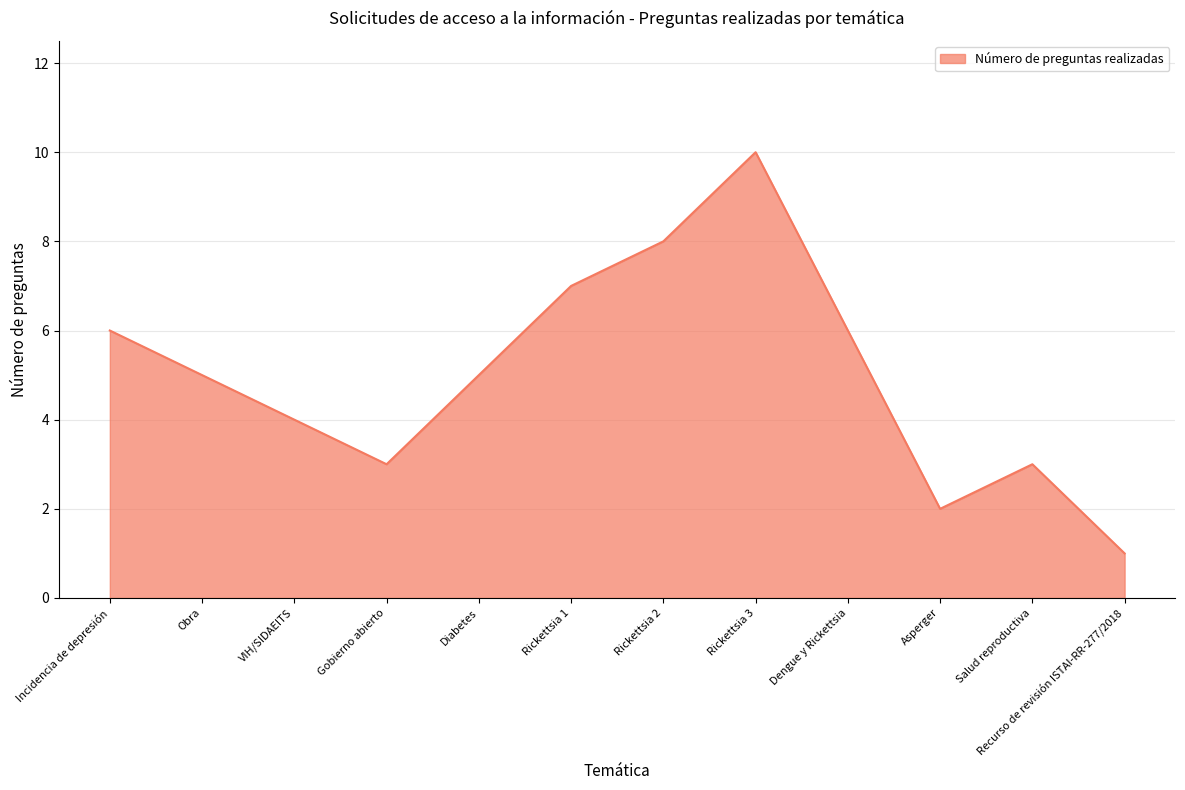

How many lines are shown in the chart?

1